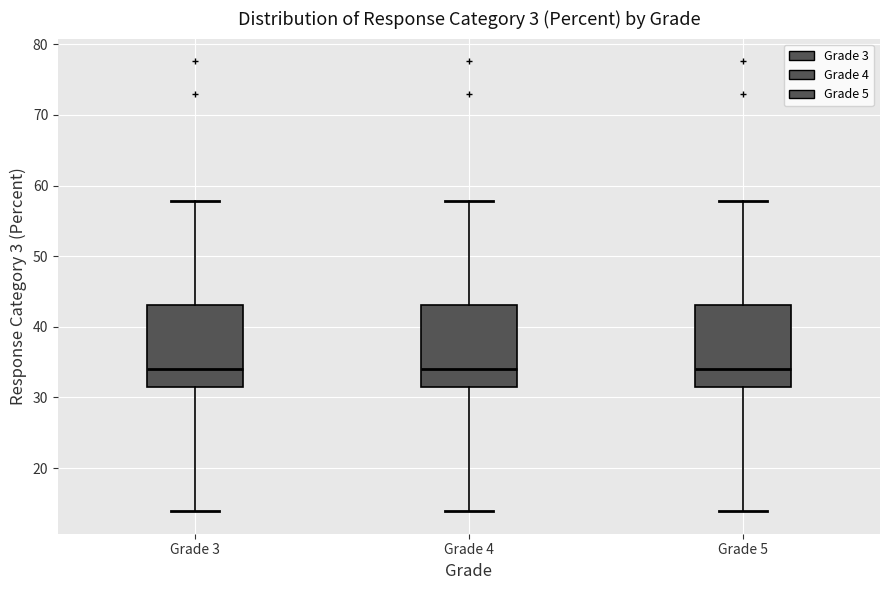

Reading left to right, transcribe this box plot: for each box, give where its median line is, the range the box spans, and where its two whiskers end, as read against the y-axis. The values are not printed on the chart, so give them approximately, as read against the axis.

Grade 3: median 34, box 31 to 43, whiskers 14 to 58
Grade 4: median 34, box 31 to 43, whiskers 14 to 58
Grade 5: median 34, box 31 to 43, whiskers 14 to 58